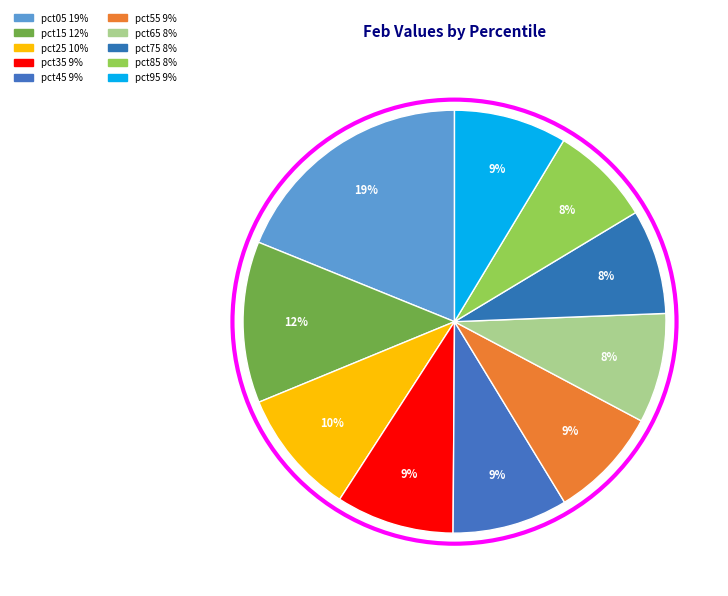

How many segments does this pie chart have?

10